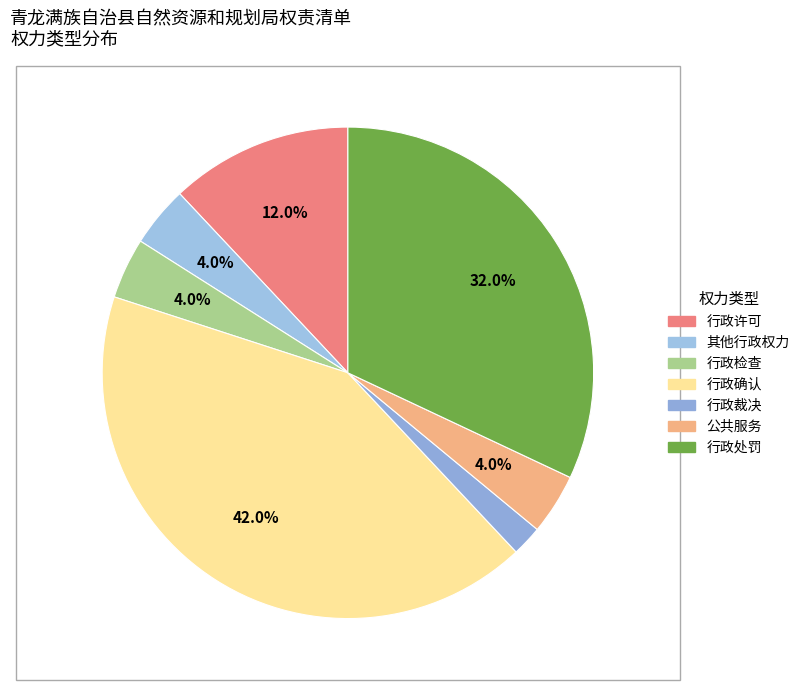

What is the largest slice in the pie chart?

行政确认